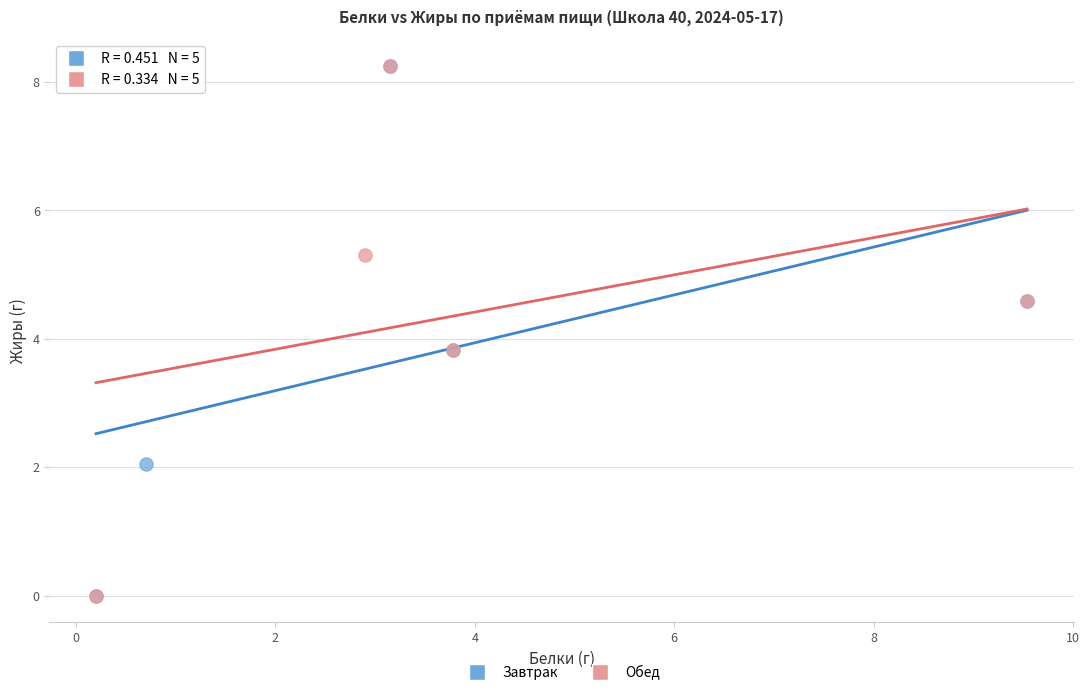

What are all the series names shown in the legend?

Завтрак, Обед